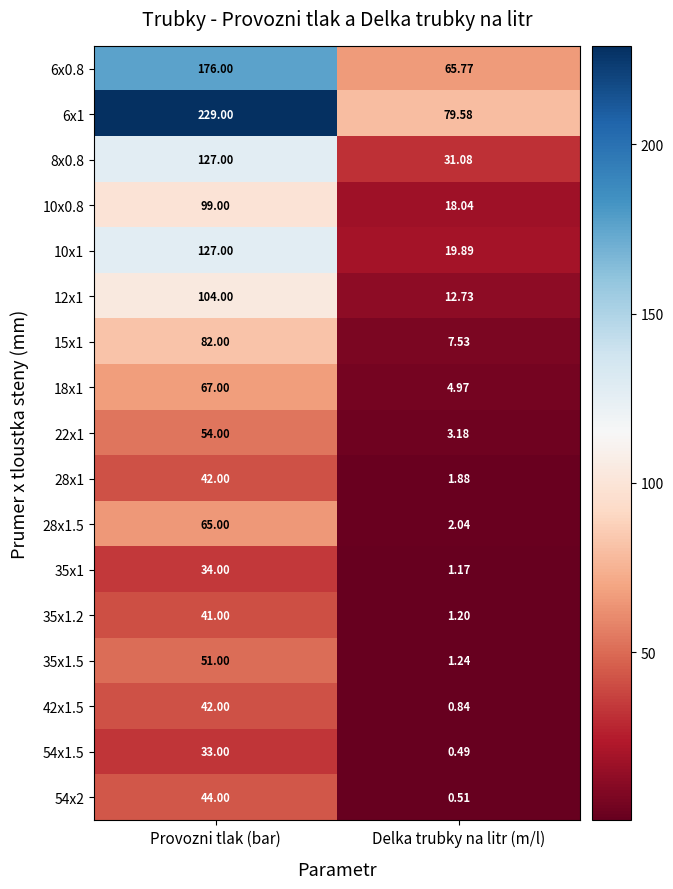

List the labels in order of 6x0.8 value, smallest first.

Delka trubky na litr (m/l), Provozni tlak (bar)